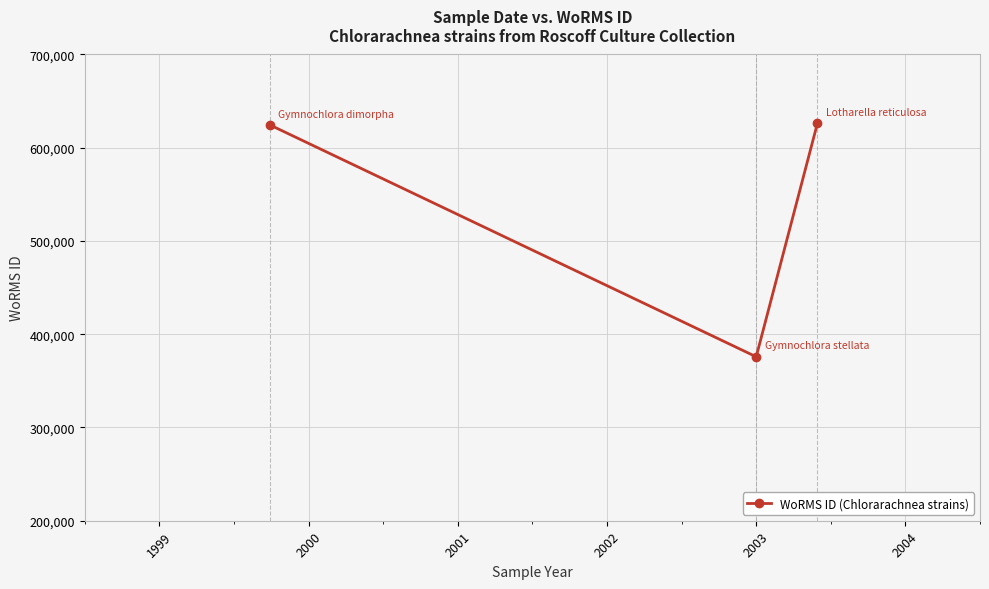

How many data points are less than 624507?

1